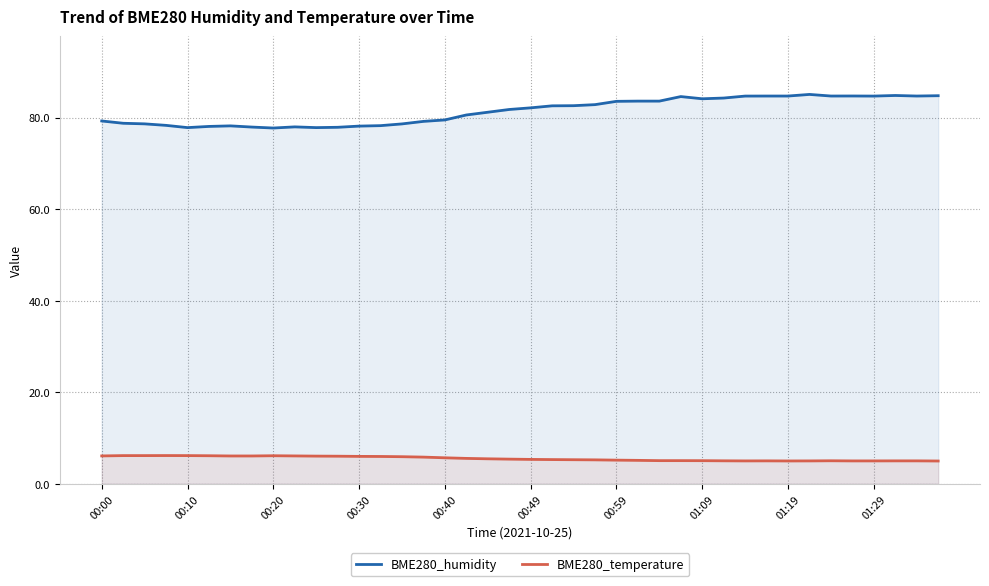

What is the difference between the second highest and second lowest values in the BME280_humidity series?

7.0